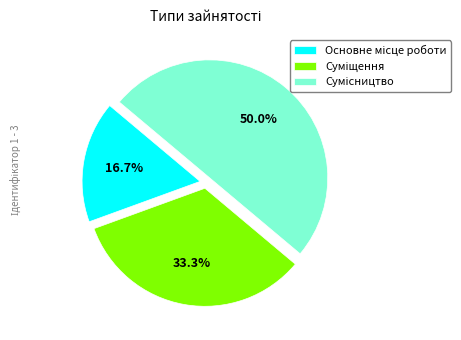

To the nearest percent, what portion does Суміщення represent?

33%